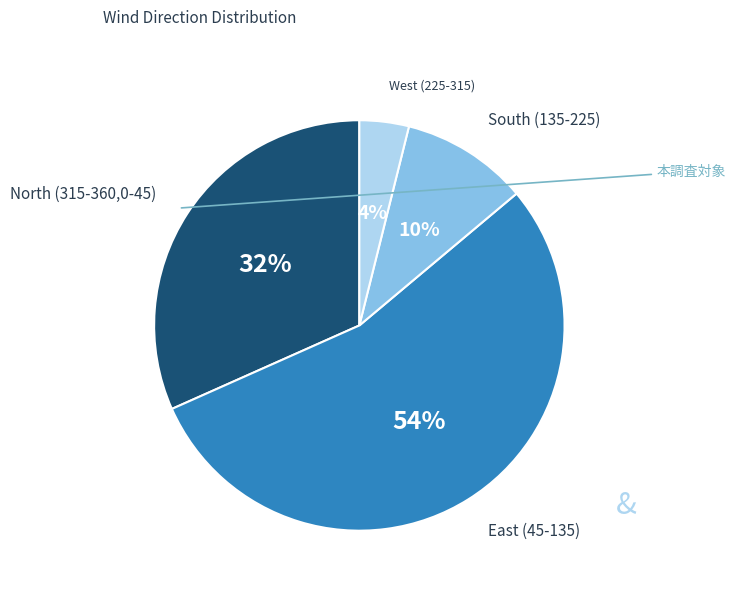

Count the number of slices in the pie.

4